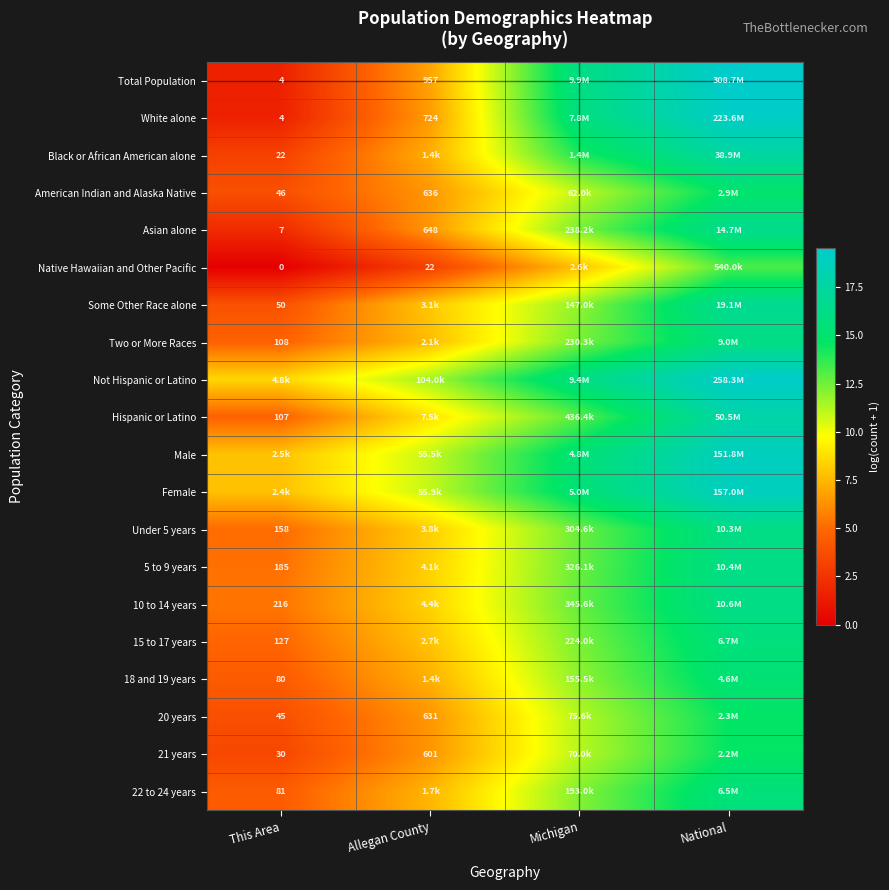

At which category is the sum across all series the highest?

National